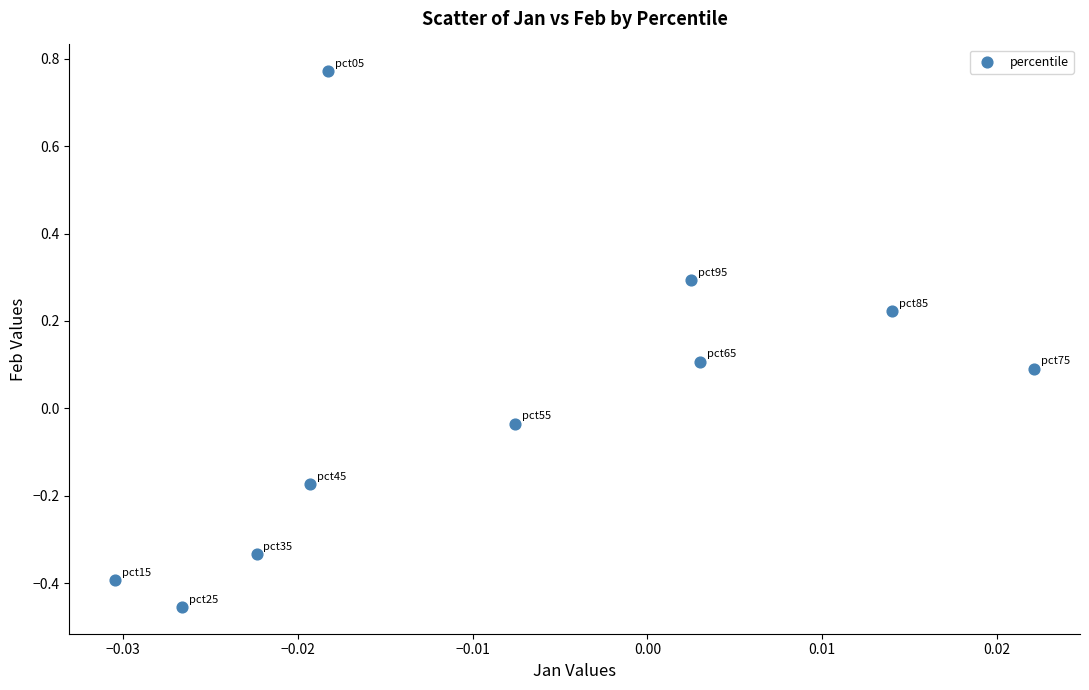

What is the range of Y values (max minus min)?

1.2